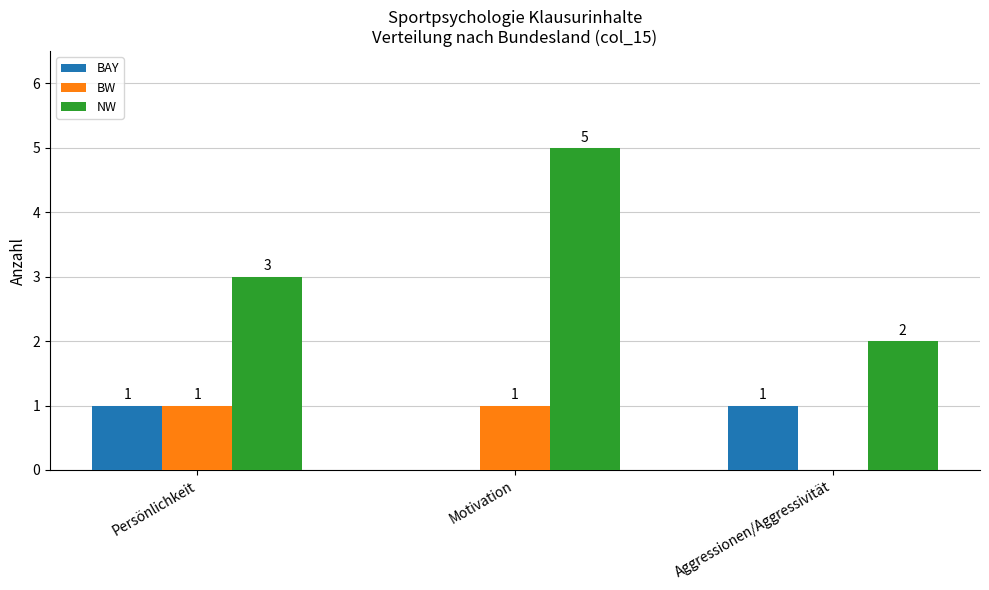

What is the sum of the NW values at Motivation and Aggressionen/Aggressivität?

7